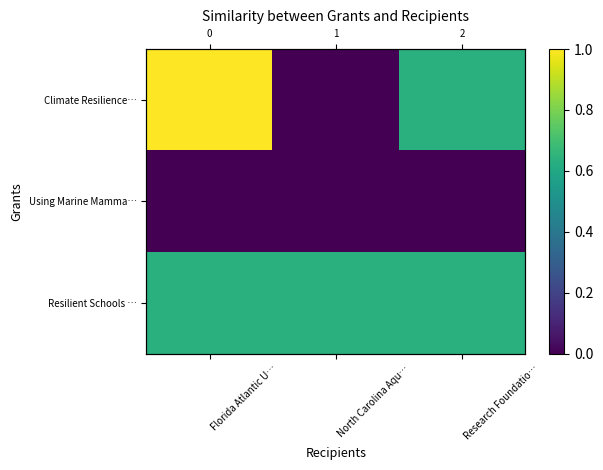

What is the maximum value shown in the chart?

1.0